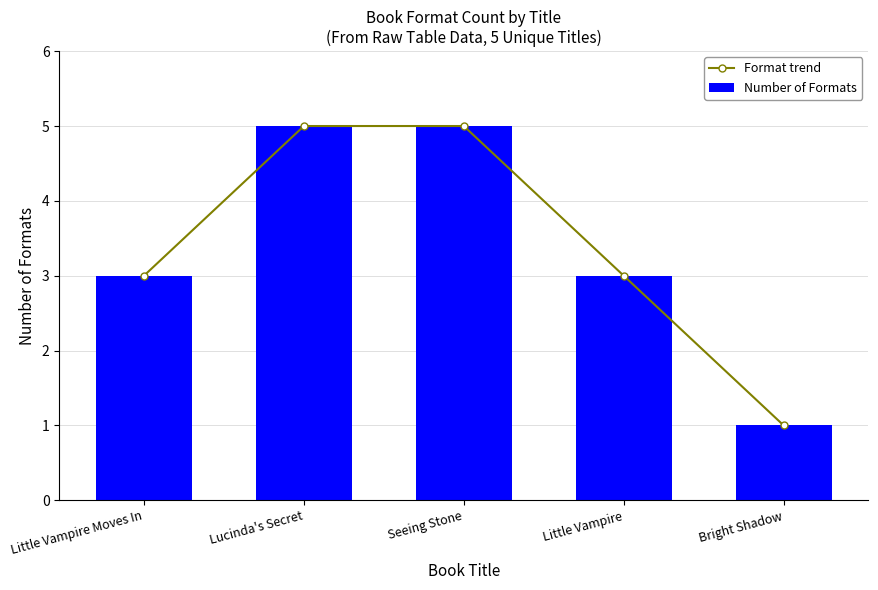

What is the total value across all series at Little Vampire Moves In?

6